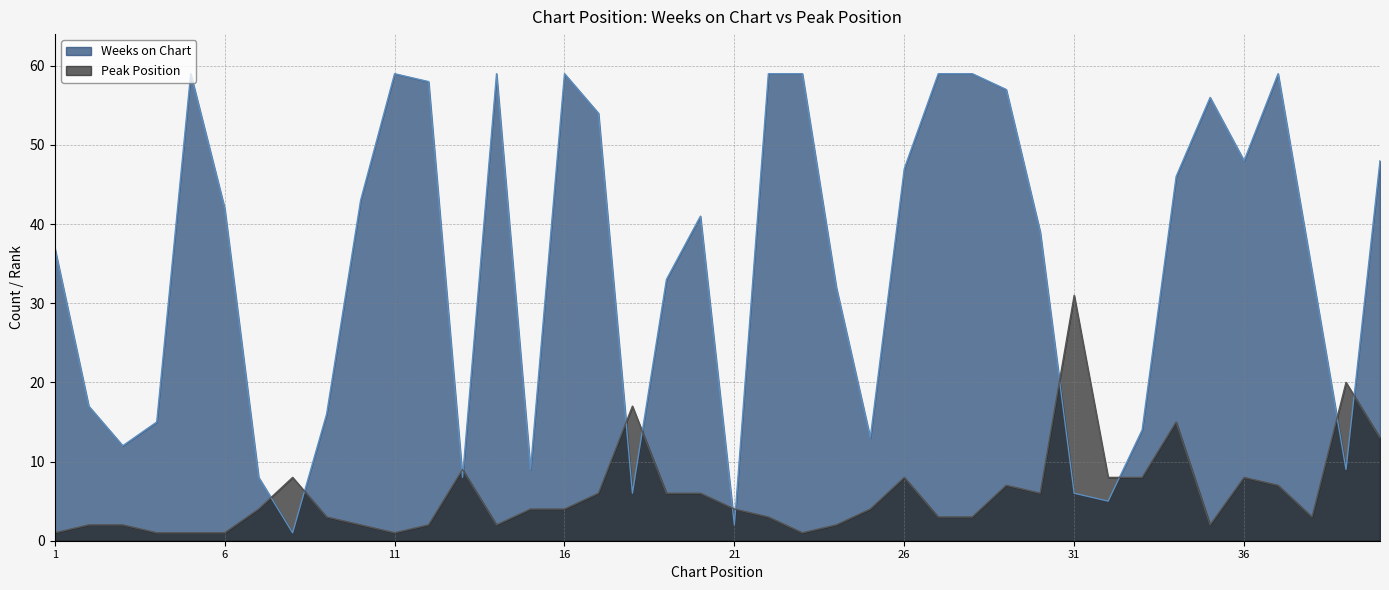

At how many categories does at least one series exceed 22?

26